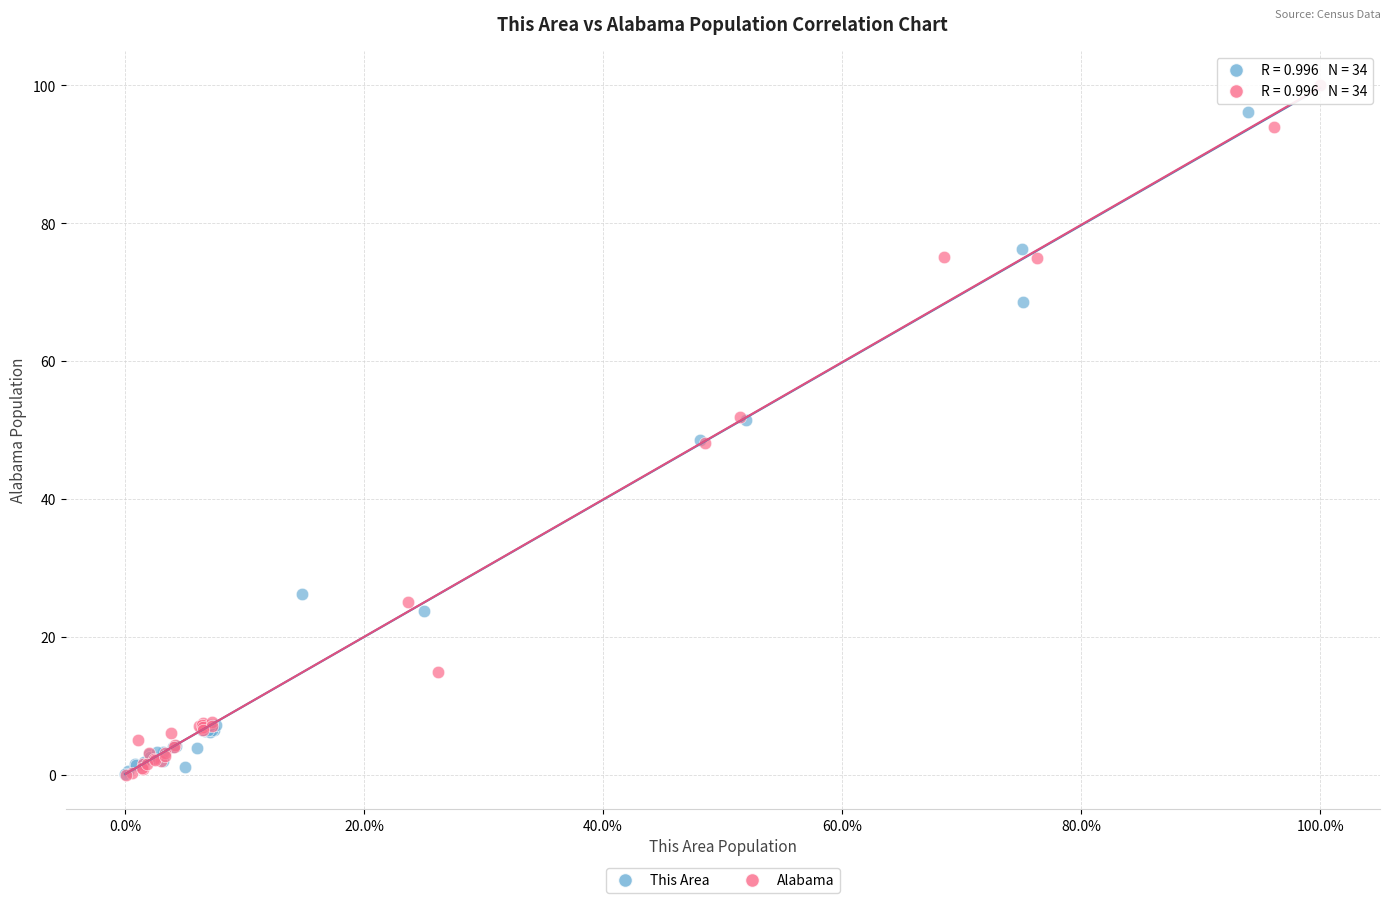

Which series has the largest Y range (max minus min)?

Alabama